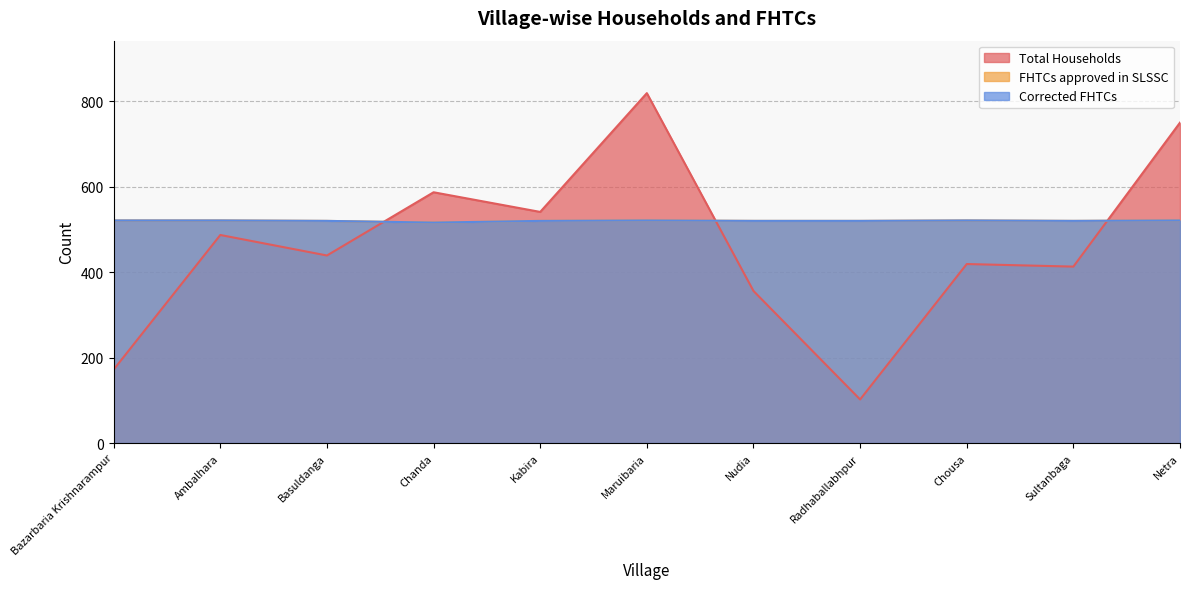

Is it true that FHTCs approved in SLSSC equals 521 at Maruibaria?

True